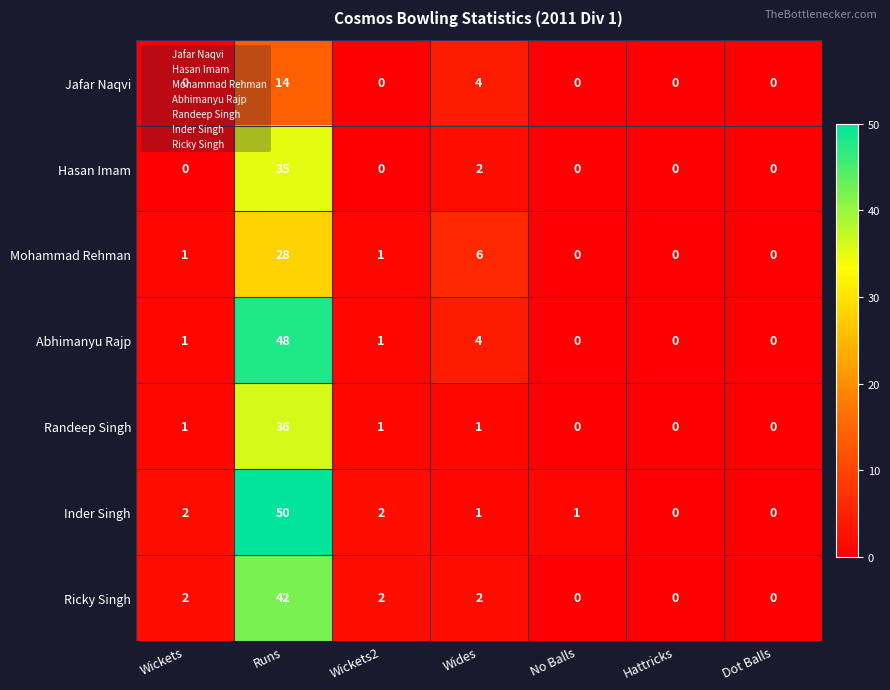

How many categories are shown in the chart?

7